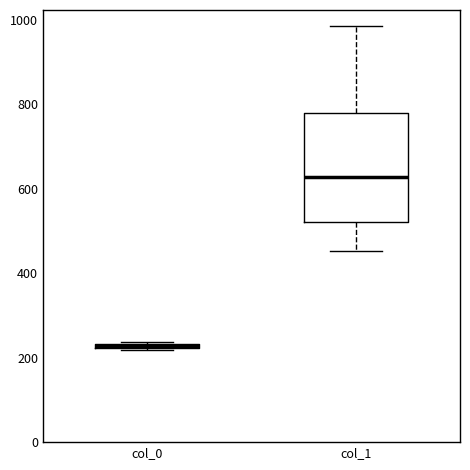

Which box has the lowest median line?

col_0